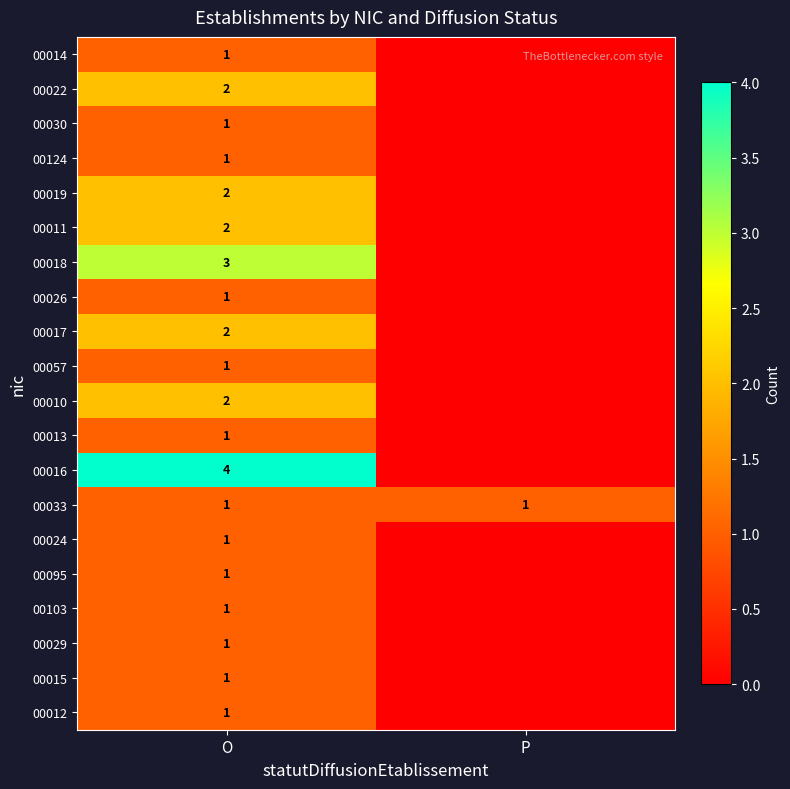

What is the total value across all series at O?

30